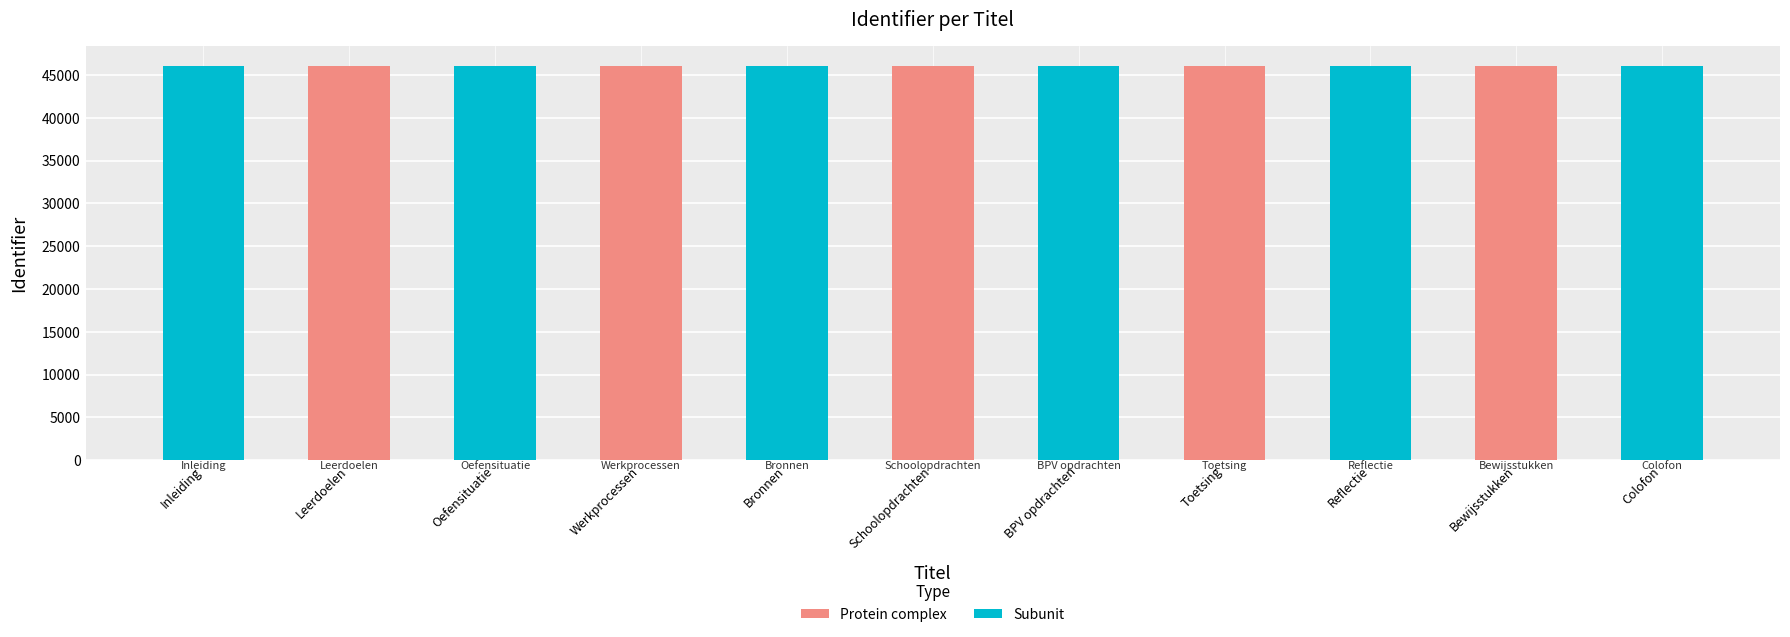

What is the smallest value displayed?

46013